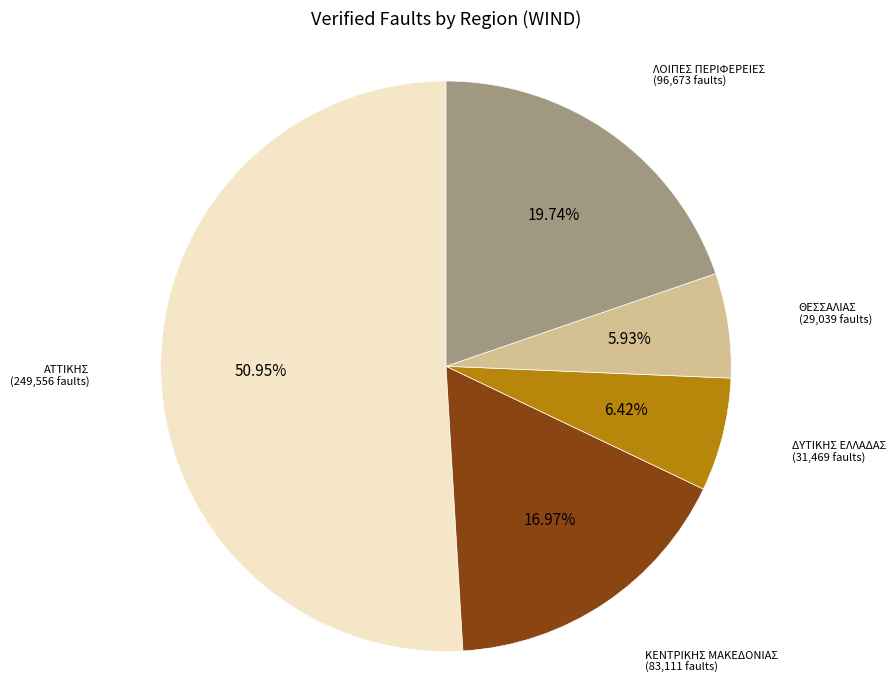

Does any single category account for the majority?

Yes